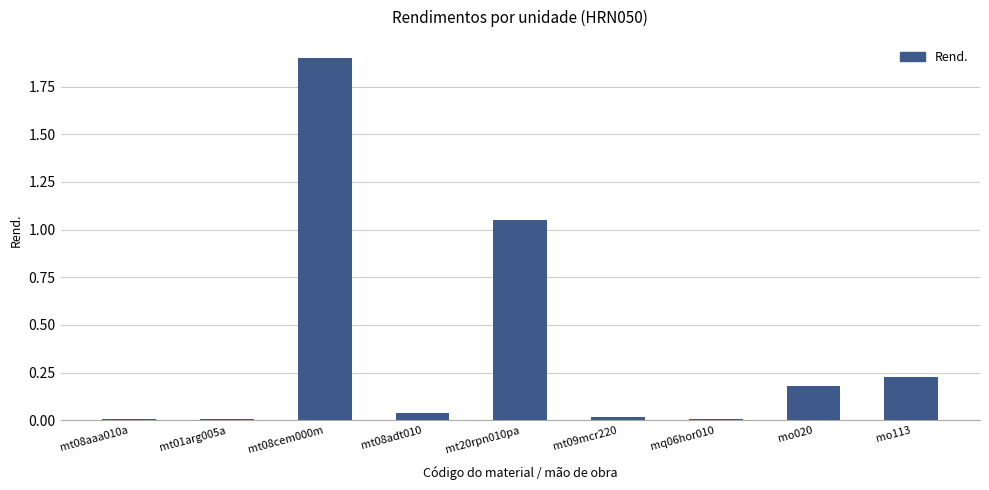

What is the sum of all values?

3.4